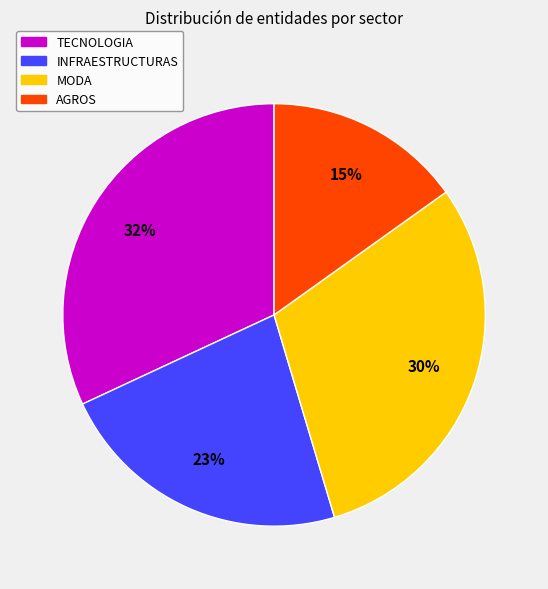

What is the largest slice in the pie chart?

TECNOLOGIA